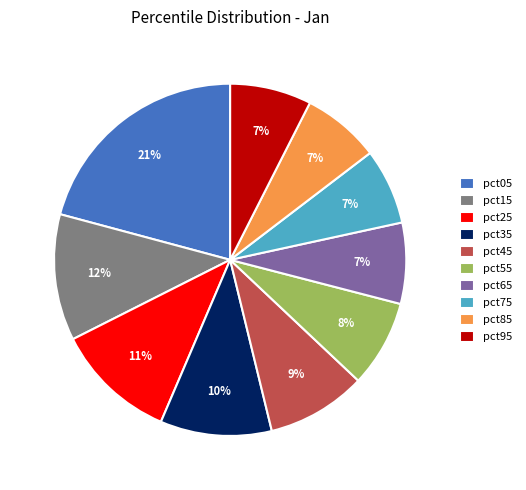

Does any single category account for the majority?

No